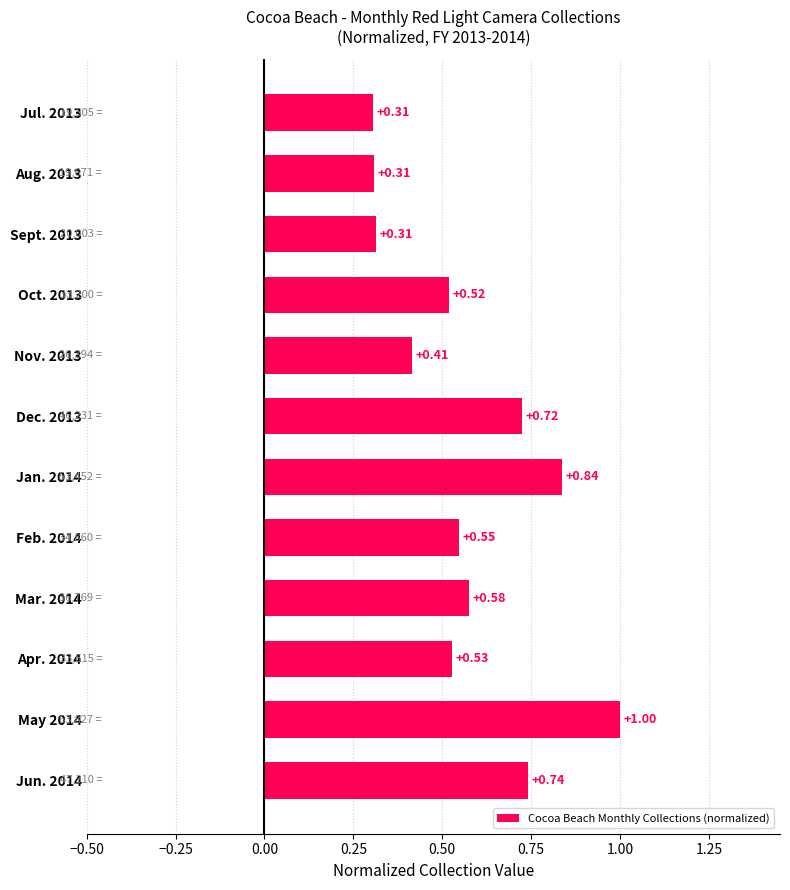

What is the sum of the values at Feb. 2014 and Sept. 2013?

0.9